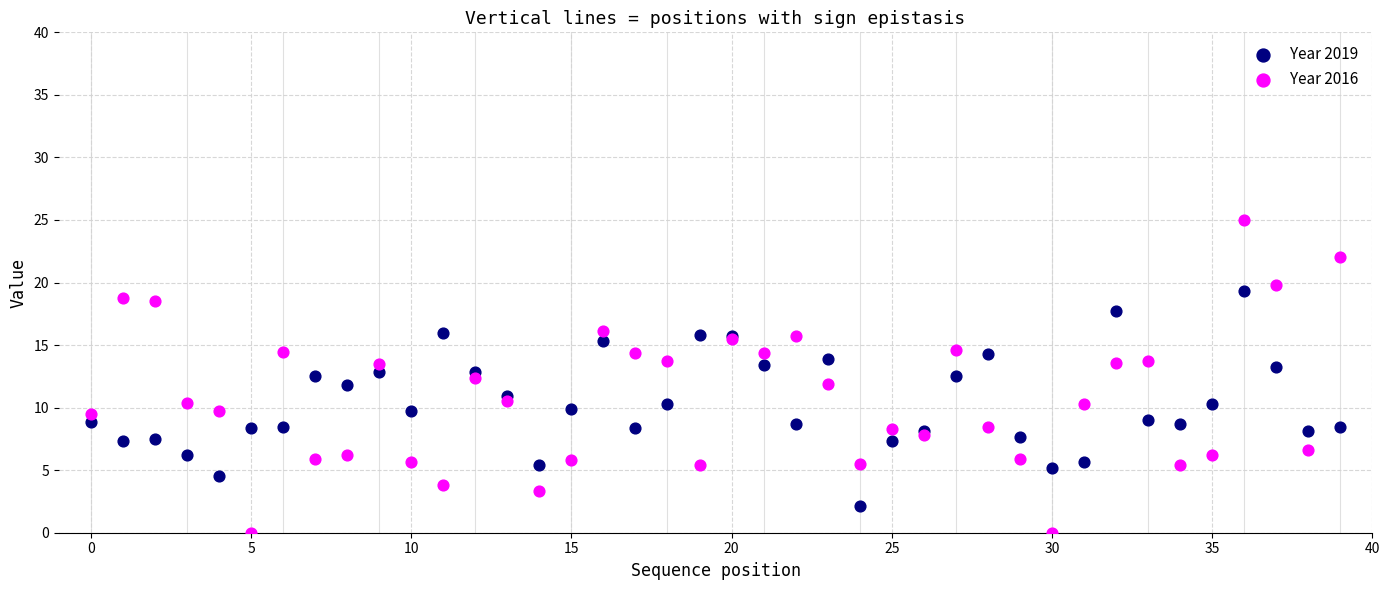

Which series reaches the minimum Y coordinate?

Year 2016